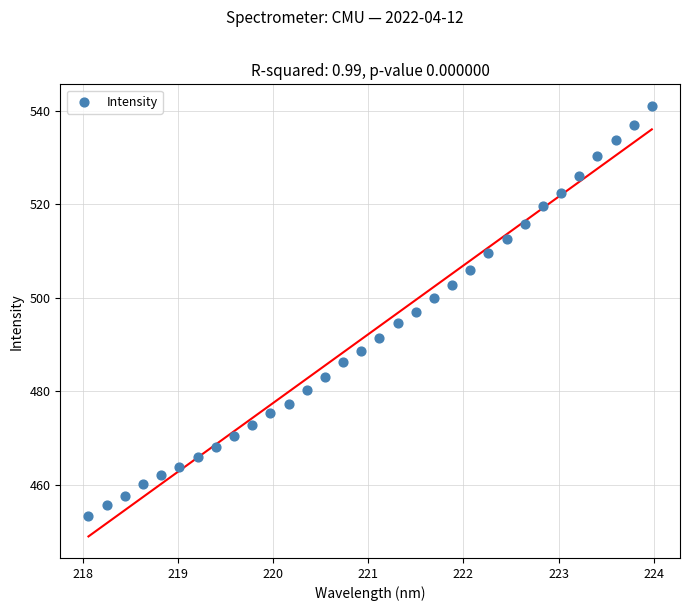

What is the range of Y values (max minus min)?

87.7